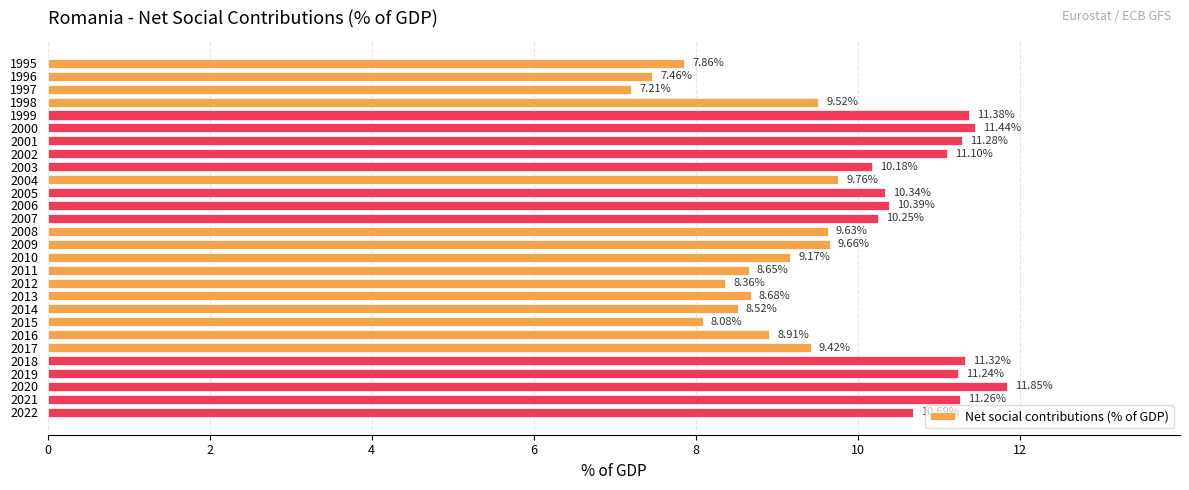

Does the chart contain any negative values?

No